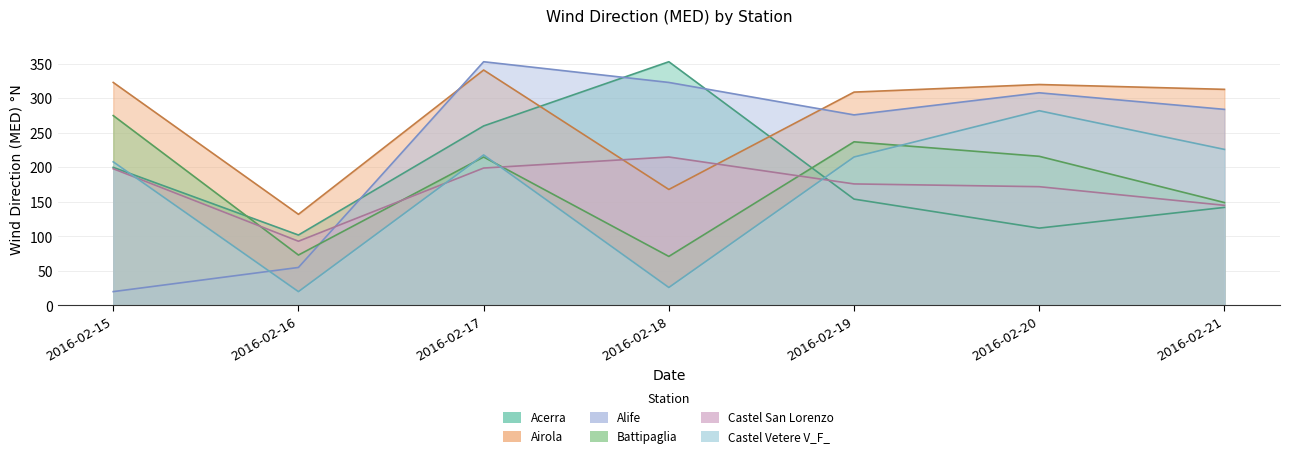

The value of Airola at 2016-02-18 is 45. True or false?

False